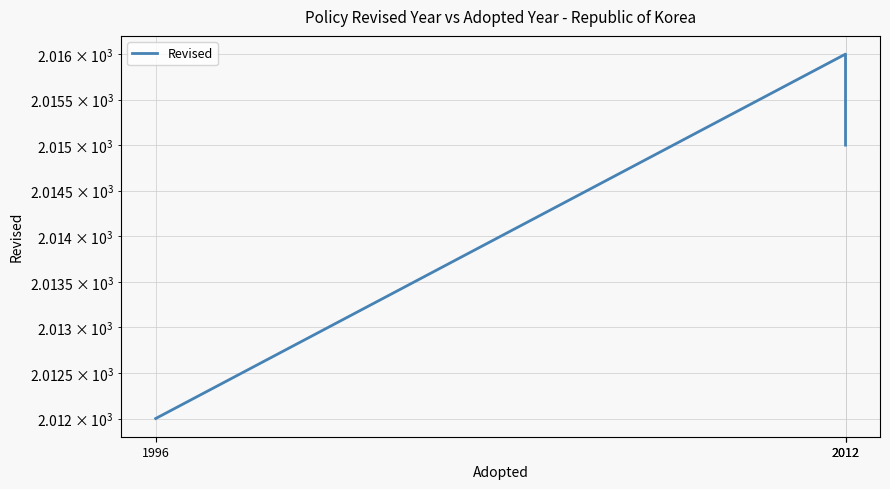

What is the average value?

2014